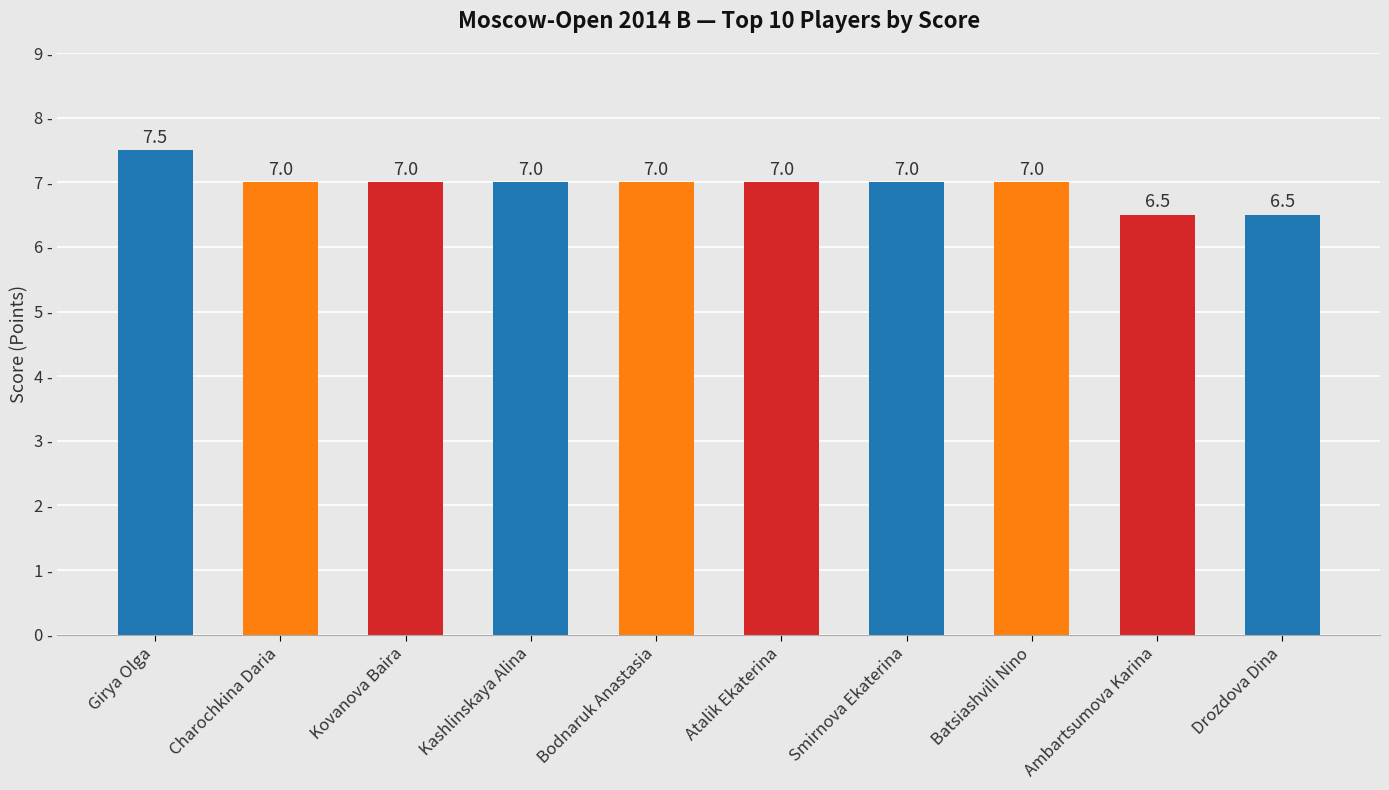

Reading right to left, transcribe all the data shown in this chart.

Drozdova Dina=6.5	Ambartsumova Karina=6.5	Batsiashvili Nino=7.0	Smirnova Ekaterina=7.0	Atalik Ekaterina=7.0	Bodnaruk Anastasia=7.0	Kashlinskaya Alina=7.0	Kovanova Baira=7.0	Charochkina Daria=7.0	Girya Olga=7.5